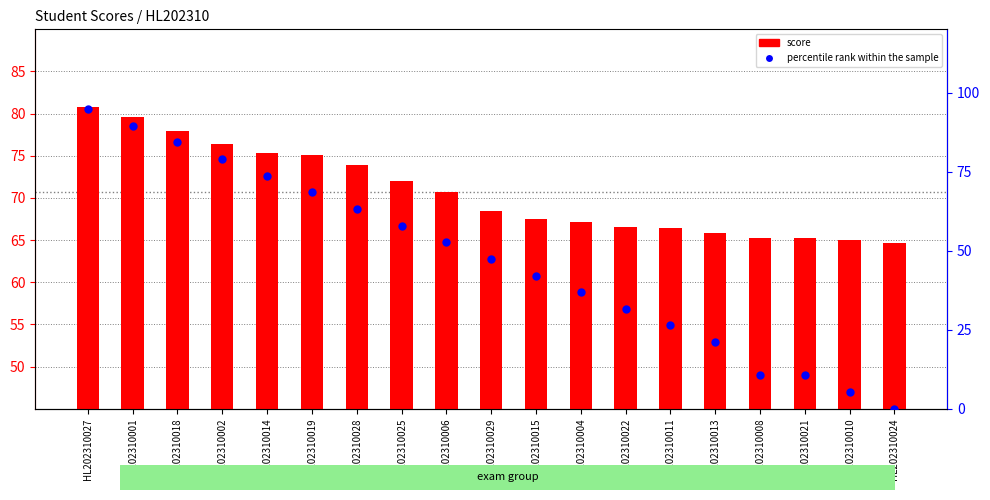

Which series has the largest total across all categories?

score